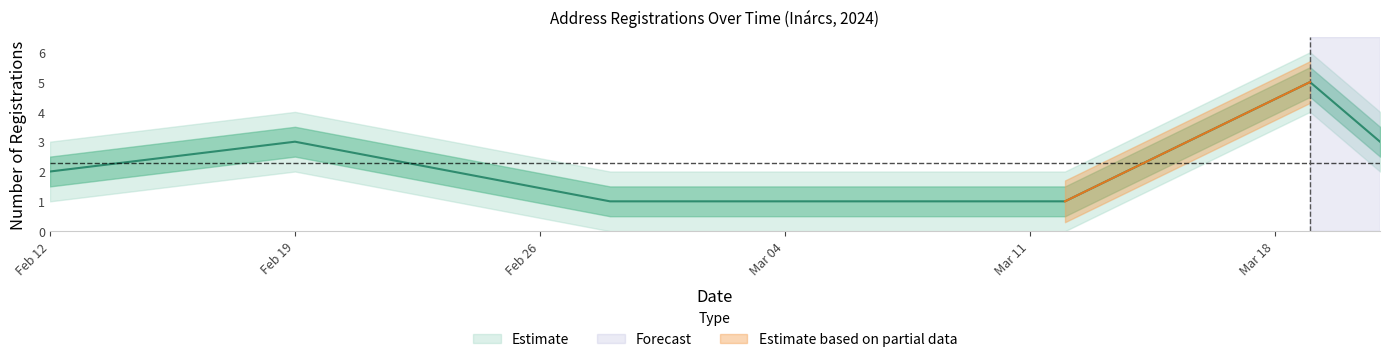

What is the difference between the maximum and minimum values?

4